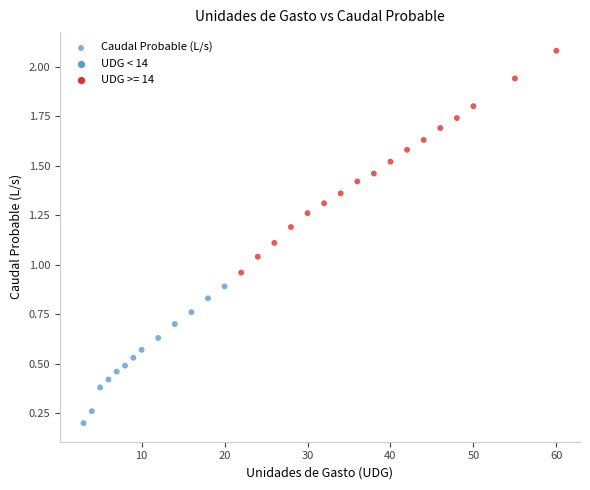

What is the range of X values (max minus min)?

57.0